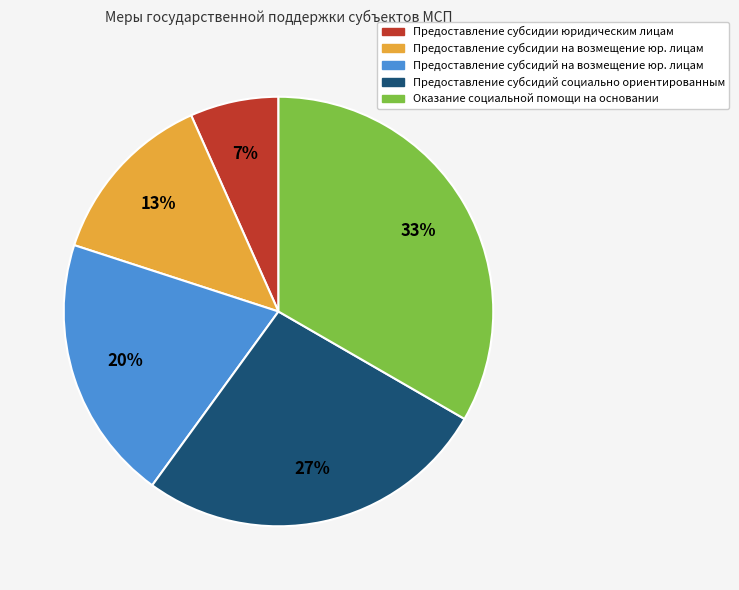

How many slices are in this pie chart?

5